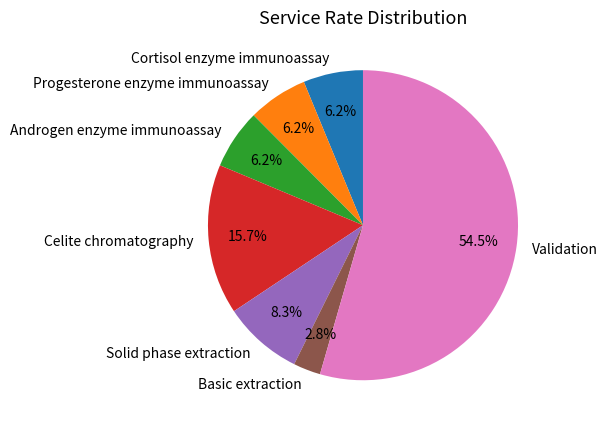

Do Basic extraction and Cortisol enzyme immunoassay together represent more than half of the pie?

No